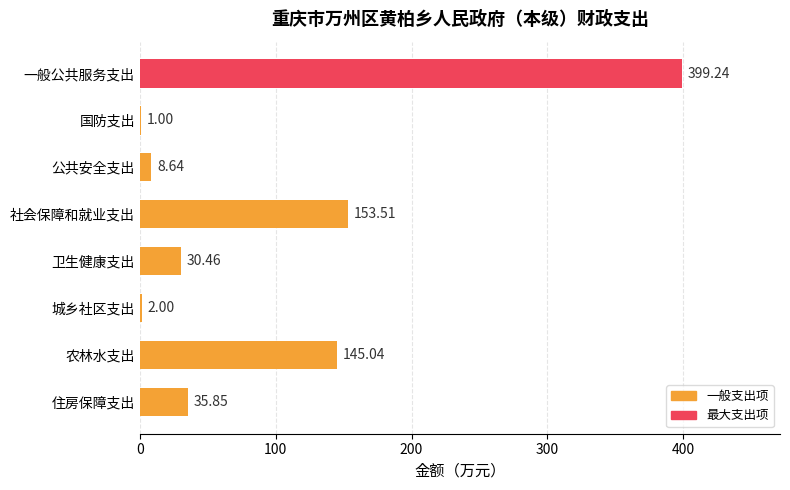

Count the number of values greater than 35.

4